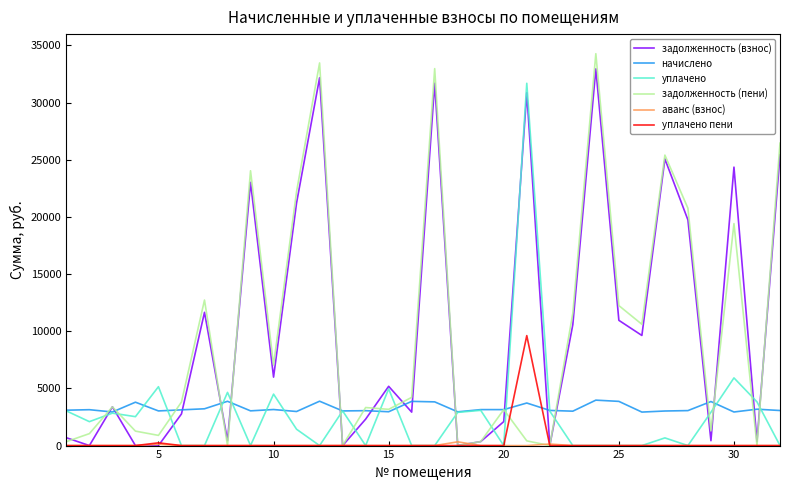

How many values in the начислено series exceed 3124?

16